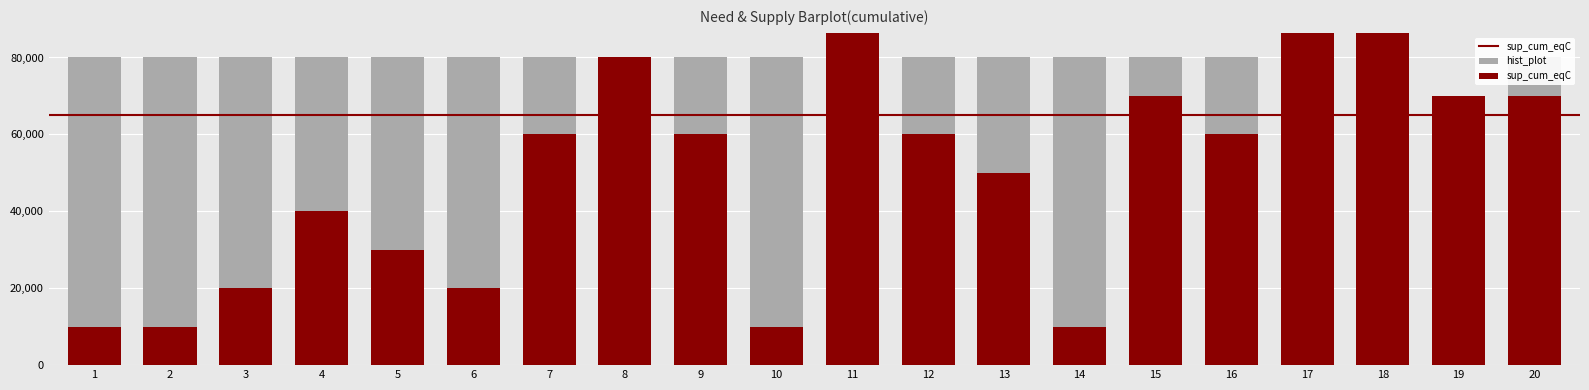

Rank the series at 16 from lowest to highest value.

sup_cum_eqC, hist_plot